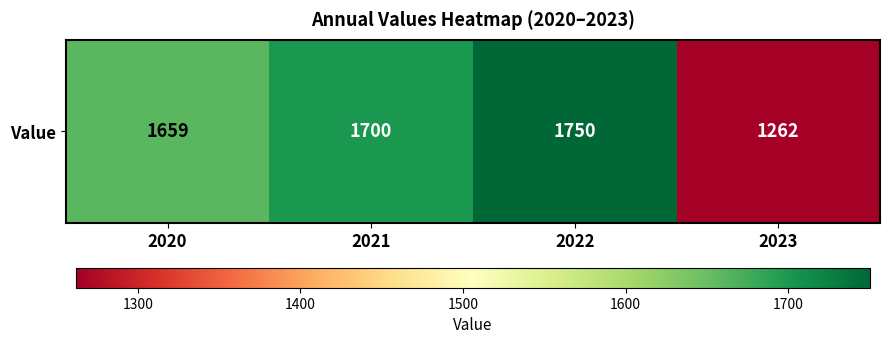

The value at 2023 is 1262. True or false?

True